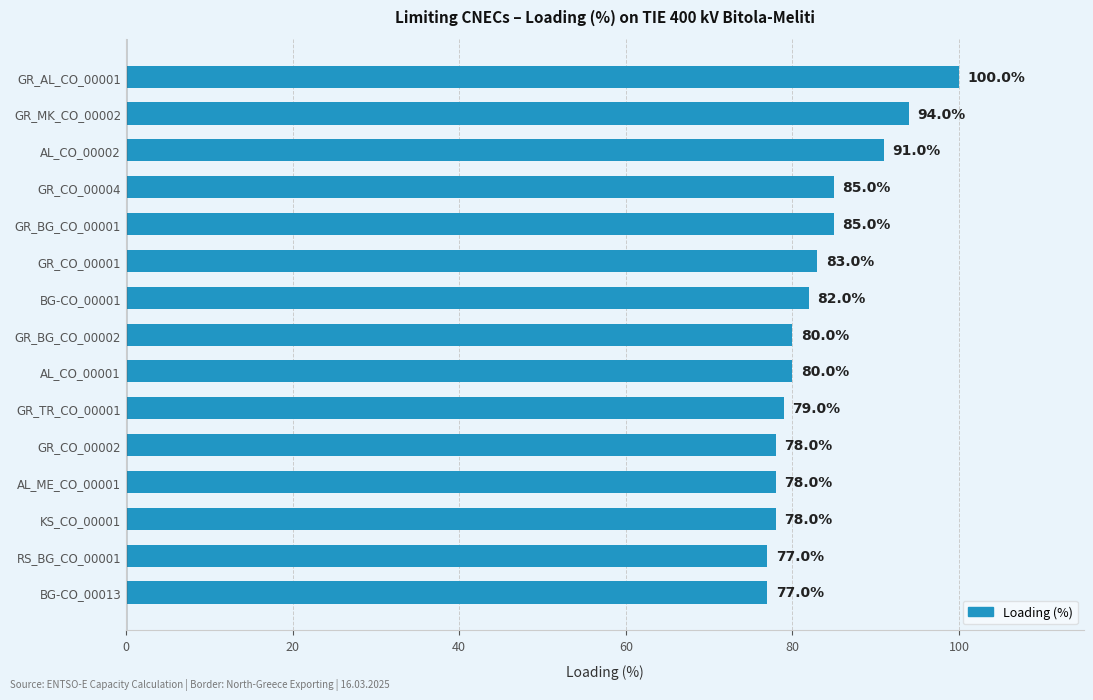

Reading bottom to top, what are all the values shown in this chart?

BG-CO_00013=77	RS_BG_CO_00001=77	KS_CO_00001=78	AL_ME_CO_00001=78	GR_CO_00002=78	GR_TR_CO_00001=79	AL_CO_00001=80	GR_BG_CO_00002=80	BG-CO_00001=82	GR_CO_00001=83	GR_BG_CO_00001=85	GR_CO_00004=85	AL_CO_00002=91	GR_MK_CO_00002=94	GR_AL_CO_00001=100